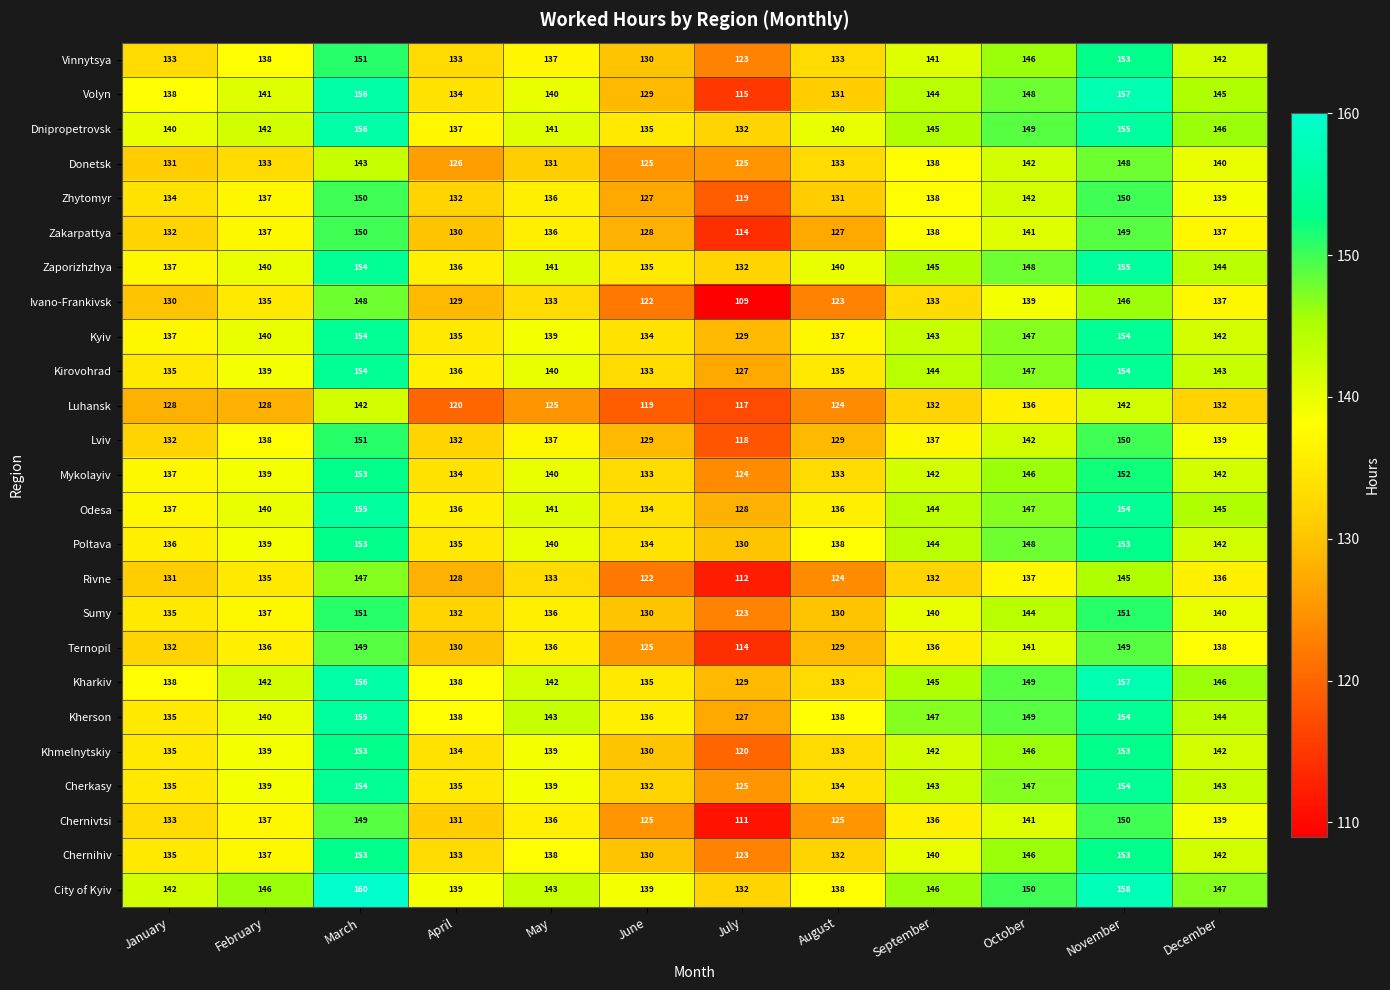

Where is Zhytomyr nearest to the value 134?

January